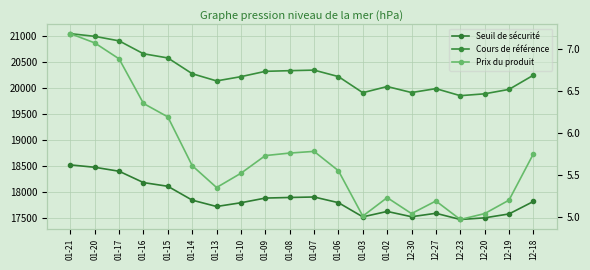

Reading right to left, list all the values displayed in this chart.

Seuil de sécurité: 17813.5	17573.5	17498.6	17466.9	17586.2	17520.0	17621.7	17517.3	17790.2	17899.7	17890.3	17879.0	17789.0	17716.9	17838.8	18105.7	18176.7	18395.0	18471.5	18517.0
Cours de référence: 20242.6	19969.9	19884.8	19848.8	19984.3	19909.1	20024.7	19906.1	20216.2	20340.6	20329.9	20317.1	20214.8	20132.8	20271.3	20574.7	20655.4	20903.4	20990.3	21042.0
Prix du produit: 5.8	5.2	5.0	5.0	5.2	5.0	5.2	5.0	5.5	5.8	5.8	5.7	5.5	5.3	5.6	6.2	6.3	6.9	7.1	7.2